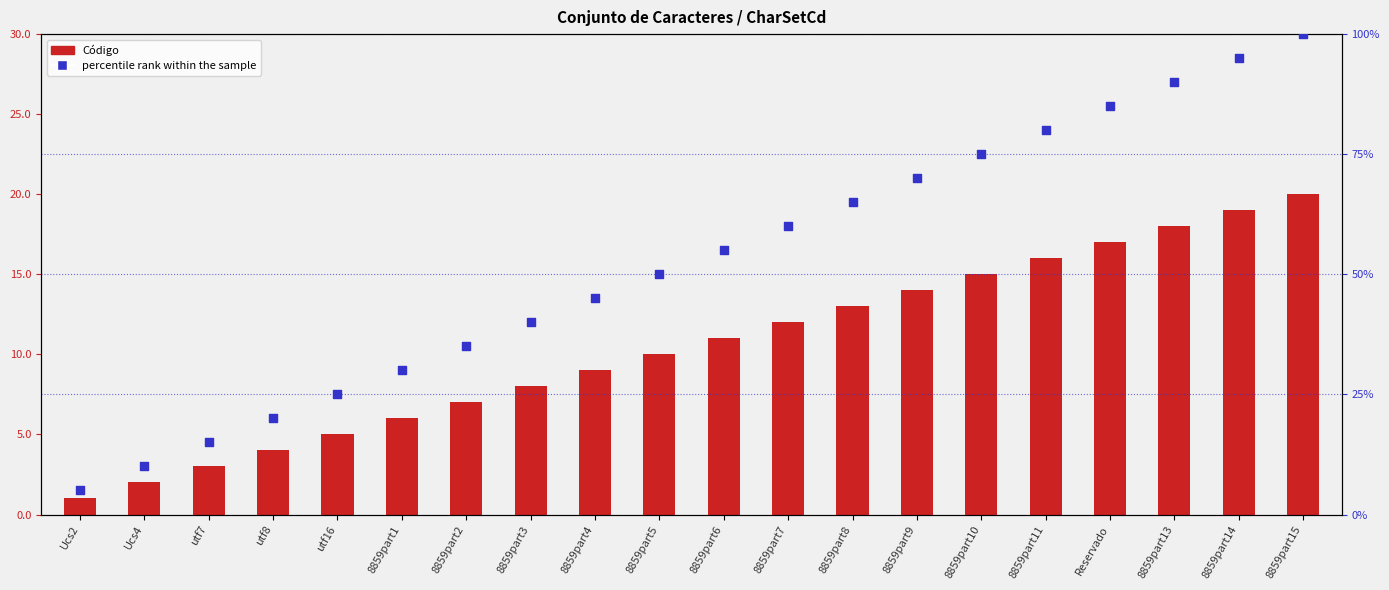

Which series reaches the minimum Y coordinate?

Código